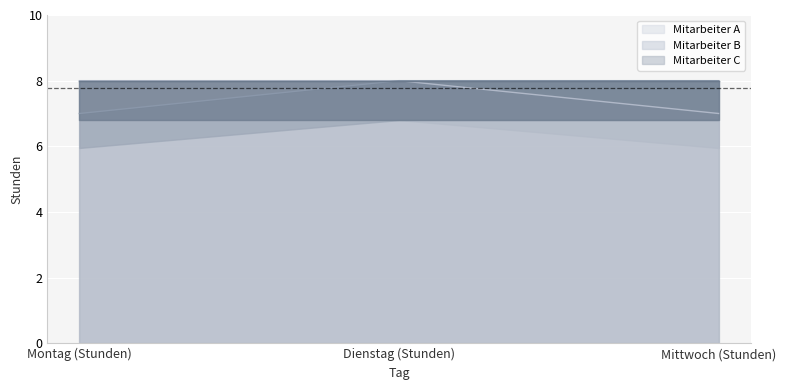

What position from the left is Montag (Stunden)?

1